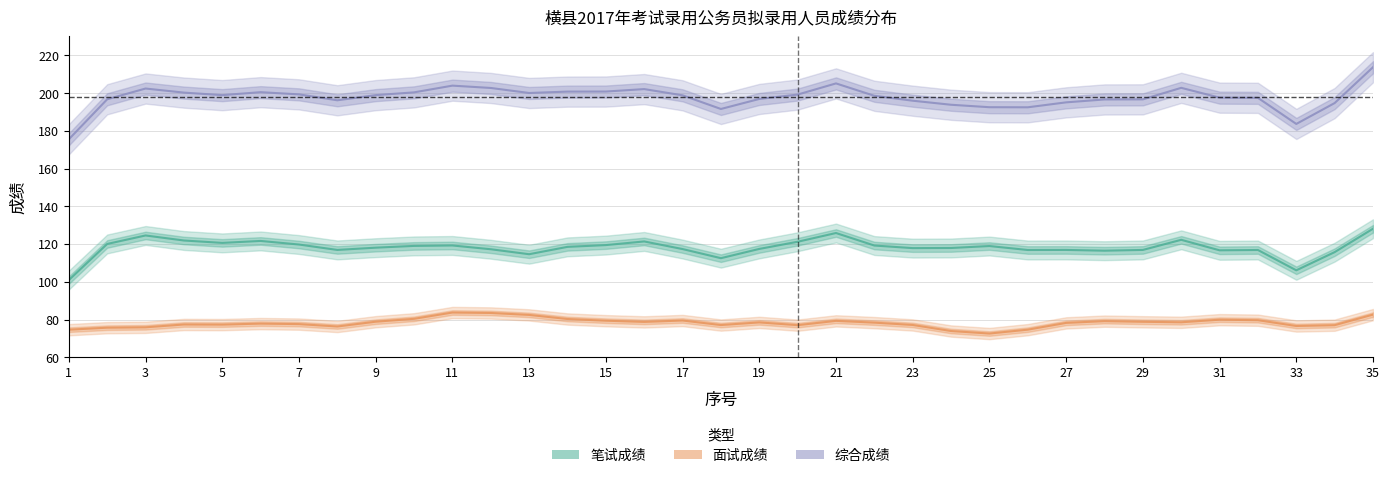

Reading left to right, what are all the values shown in this chart?

综合成绩: 175.5	196.7	202.4	200.2	198.9	200.5	199.3	196.2	198.9	200.4	203.9	202.7	200.0	200.8	200.8	202.1	198.8	191.6	196.9	199.2	205.1	198.5	195.9	193.8	192.5	192.5	195.1	196.6	196.7	202.8	197.6	197.5	183.6	194.7	213.7
笔试成绩: 100.9	120.0	124.5	121.9	120.6	121.6	119.7	116.9	118.1	119.0	119.2	117.2	114.6	118.5	119.4	121.4	117.3	112.5	117.4	121.2	125.8	119.2	117.8	117.9	118.9	116.8	116.9	116.5	116.9	122.2	116.7	116.8	106.1	115.7	128.1
面试成绩: 74.6	75.7	75.9	77.4	77.3	77.8	77.6	76.3	78.8	80.4	83.7	83.5	82.4	80.3	79.4	78.7	79.5	77.1	78.5	77.0	79.3	78.3	77.1	73.9	72.6	74.6	78.2	79.1	78.8	78.5	79.9	79.6	76.6	77.0	82.6